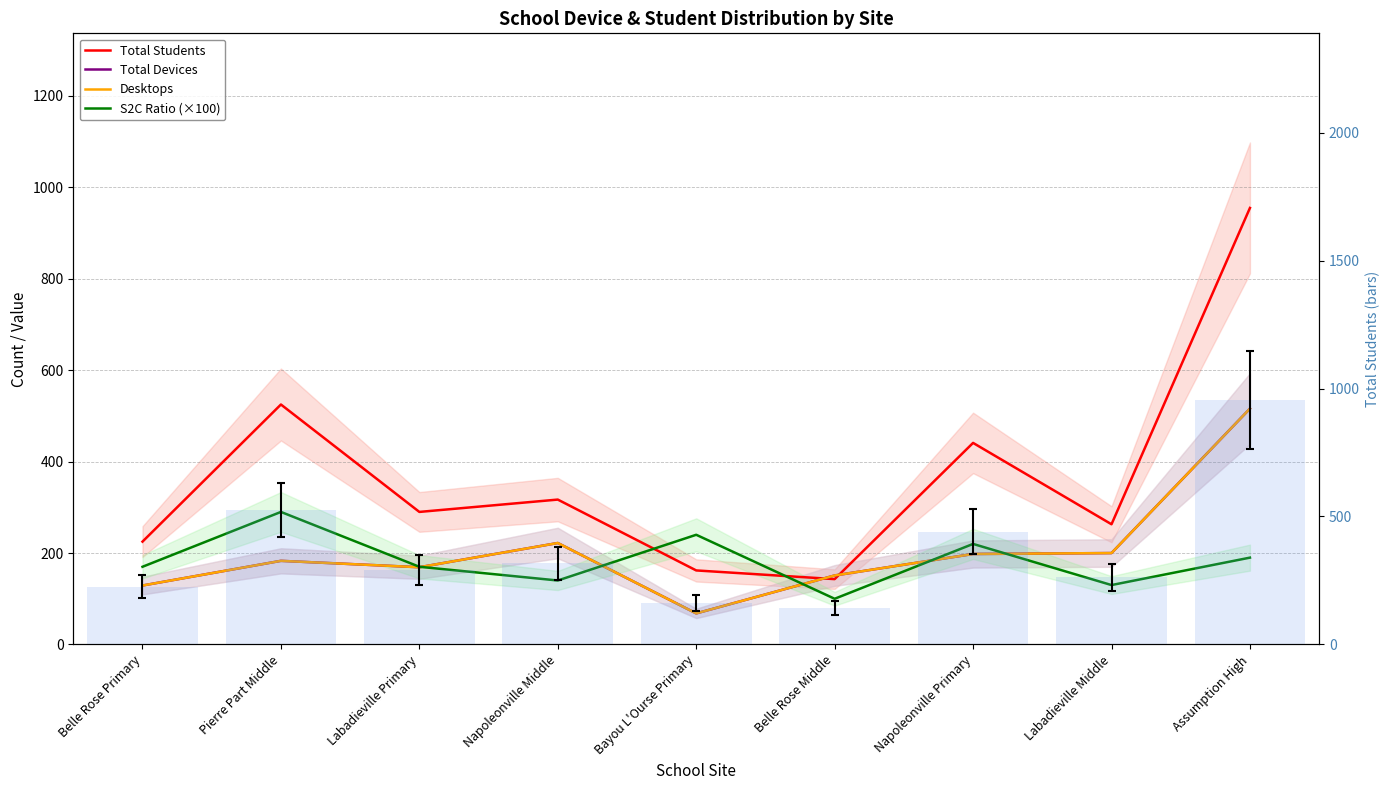

Reading left to right, extract all data points from this chart.

Total Students: Belle Rose Primary=225.0	Pierre Part Middle=525.0	Labadieville Primary=290.0	Napoleonville Middle=317.0	Bayou L'Ourse Primary=162.0	Belle Rose Middle=143.0	Napoleonville Primary=441.0	Labadieville Middle=263.0	Assumption High=955.0
Total Devices: Belle Rose Primary=129.0	Pierre Part Middle=183.0	Labadieville Primary=169.0	Napoleonville Middle=222.0	Bayou L'Ourse Primary=68.0	Belle Rose Middle=151.0	Napoleonville Primary=198.0	Labadieville Middle=200.0	Assumption High=516.0
Desktops: Belle Rose Primary=129.0	Pierre Part Middle=183.0	Labadieville Primary=169.0	Napoleonville Middle=222.0	Bayou L'Ourse Primary=68.0	Belle Rose Middle=151.0	Napoleonville Primary=198.0	Labadieville Middle=200.0	Assumption High=516.0
S2C Ratio (×100): Belle Rose Primary=170.0	Pierre Part Middle=290.0	Labadieville Primary=170.0	Napoleonville Middle=140.0	Bayou L'Ourse Primary=240.0	Belle Rose Middle=100.0	Napoleonville Primary=220.0	Labadieville Middle=130.0	Assumption High=190.0
Total Students (bars): Belle Rose Primary=225.0	Pierre Part Middle=525.0	Labadieville Primary=290.0	Napoleonville Middle=317.0	Bayou L'Ourse Primary=162.0	Belle Rose Middle=143.0	Napoleonville Primary=441.0	Labadieville Middle=263.0	Assumption High=955.0